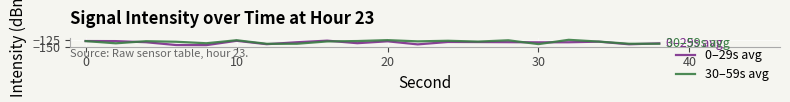

Which series has the largest total across all categories?

30–59s avg